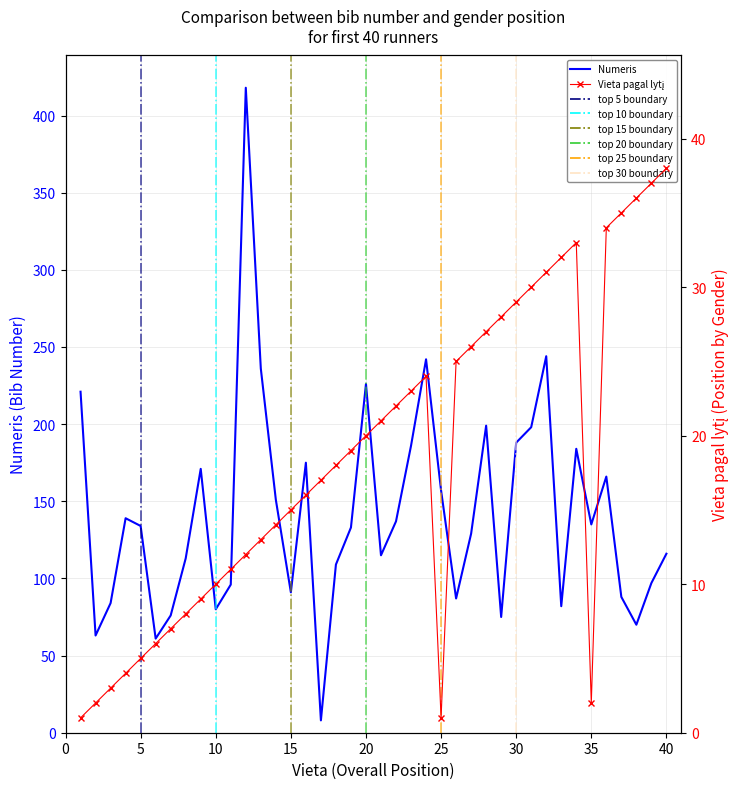

How many lines are shown in the chart?

2